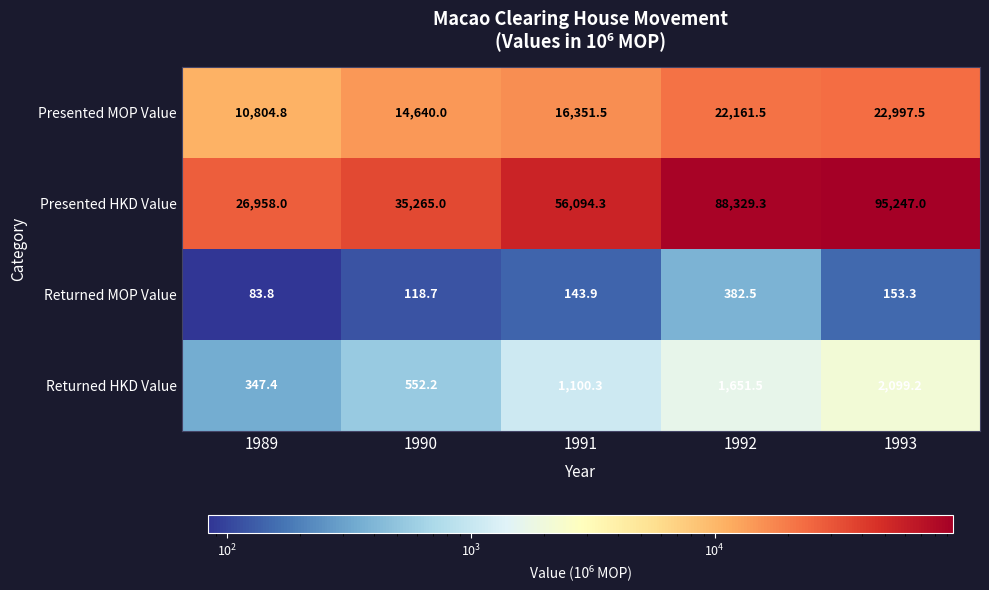

Which label corresponds to the smallest value in the chart?

1989